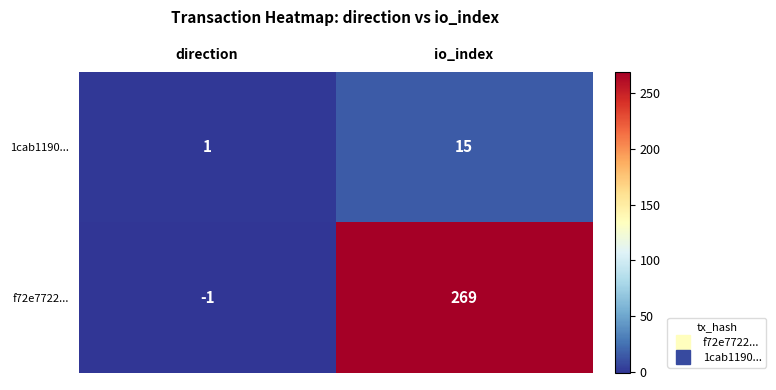

What is the difference between the maximum and minimum values in the f72e7722... series?

270